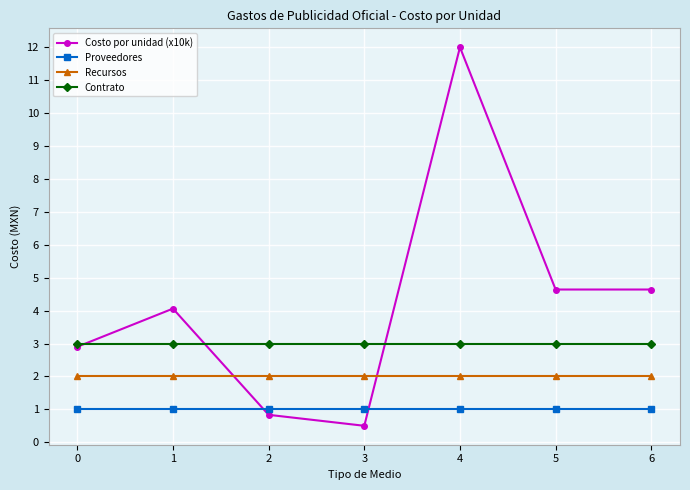

Reading left to right, extract all data points from this chart.

Costo por unidad (x10k): 0=2.9	1=4.1	2=0.8	3=0.5	4=12.0	5=4.6	6=4.6
Proveedores: 0=1.0	1=1.0	2=1.0	3=1.0	4=1.0	5=1.0	6=1.0
Recursos: 0=2.0	1=2.0	2=2.0	3=2.0	4=2.0	5=2.0	6=2.0
Contrato: 0=3.0	1=3.0	2=3.0	3=3.0	4=3.0	5=3.0	6=3.0